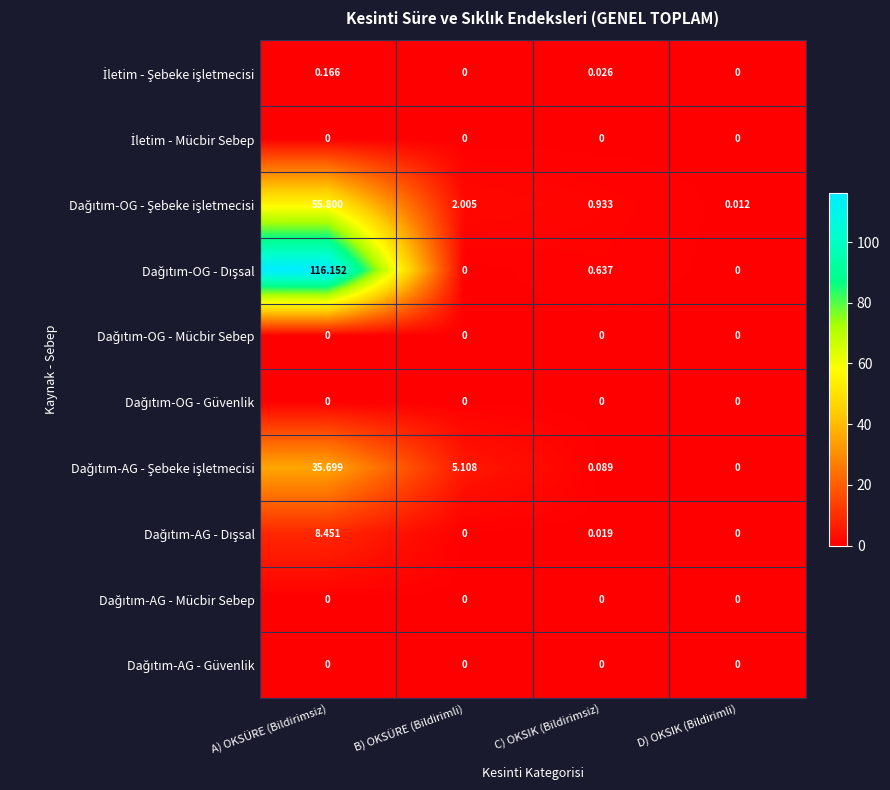

Which label corresponds to the largest value in the chart?

A) OKSÜRE (Bildirimsiz)